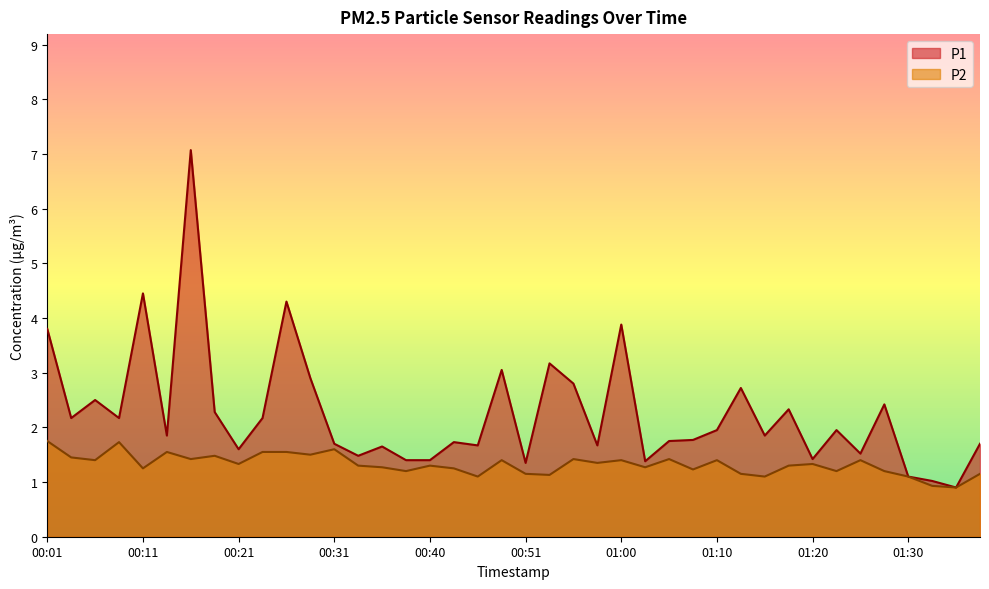

How many data points does each series have?

40